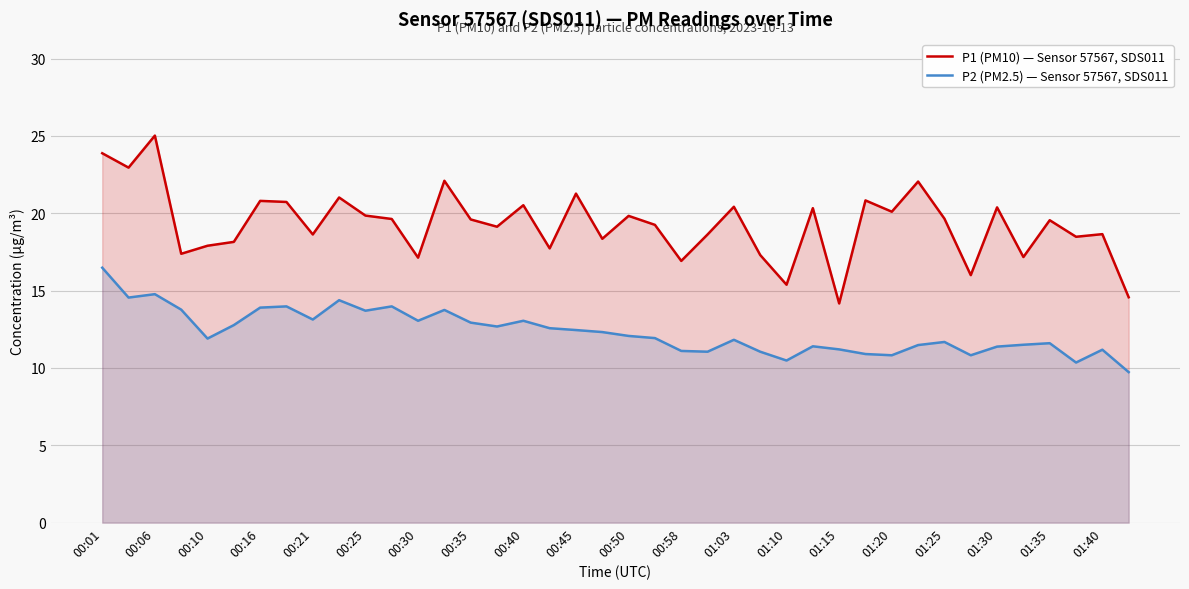

What are all the series names shown in the legend?

P1 (PM10) — Sensor 57567, SDS011, P2 (PM2.5) — Sensor 57567, SDS011